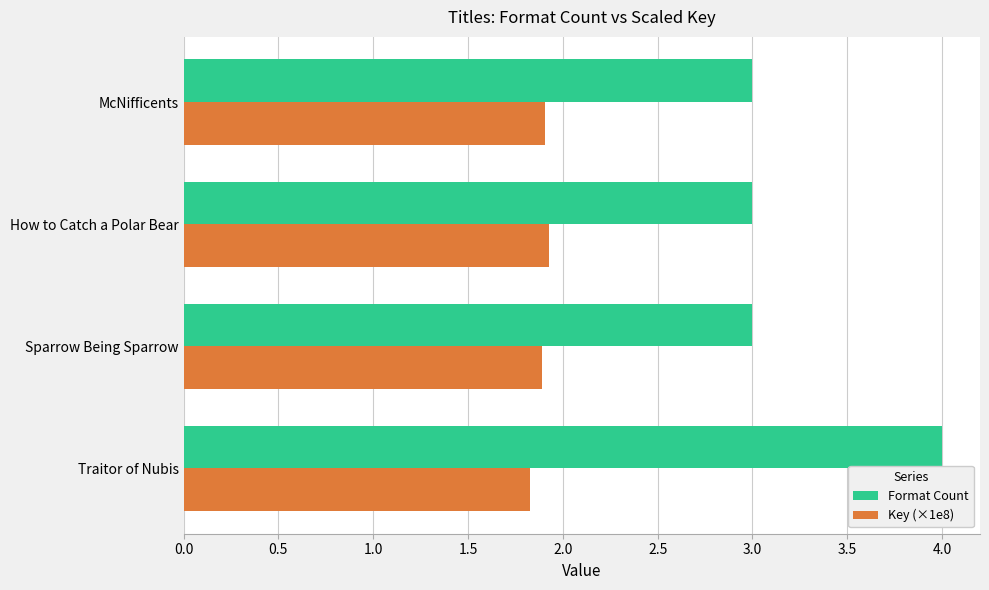

What is the average value of the Key (×1e8) series?

1.9